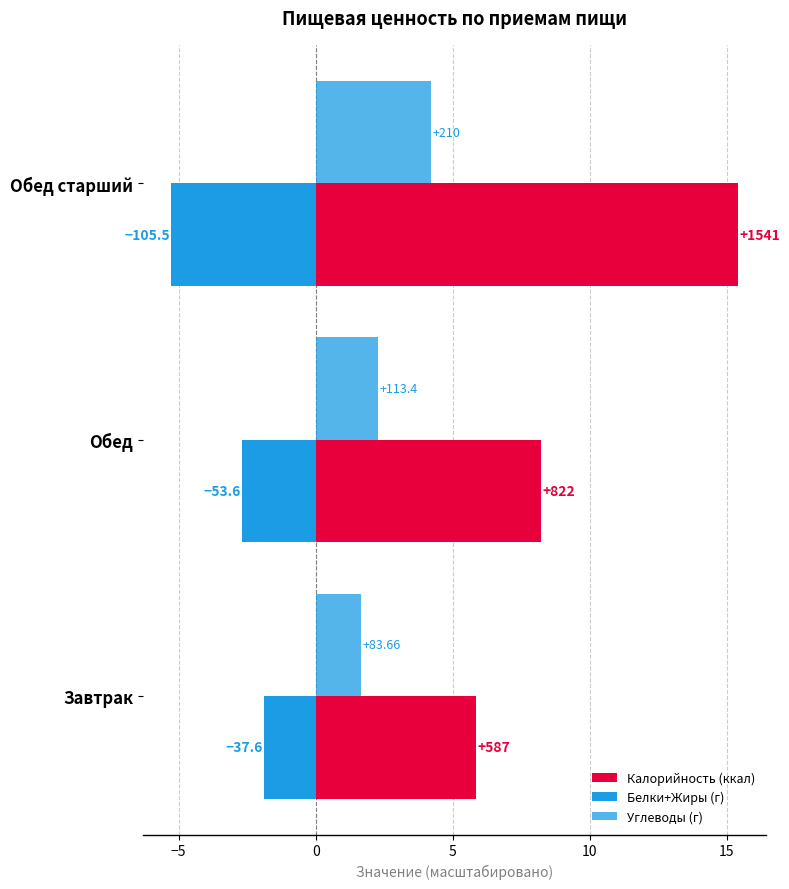

True or false: Белки+Жиры has a value of -2.7 at Обед.

True